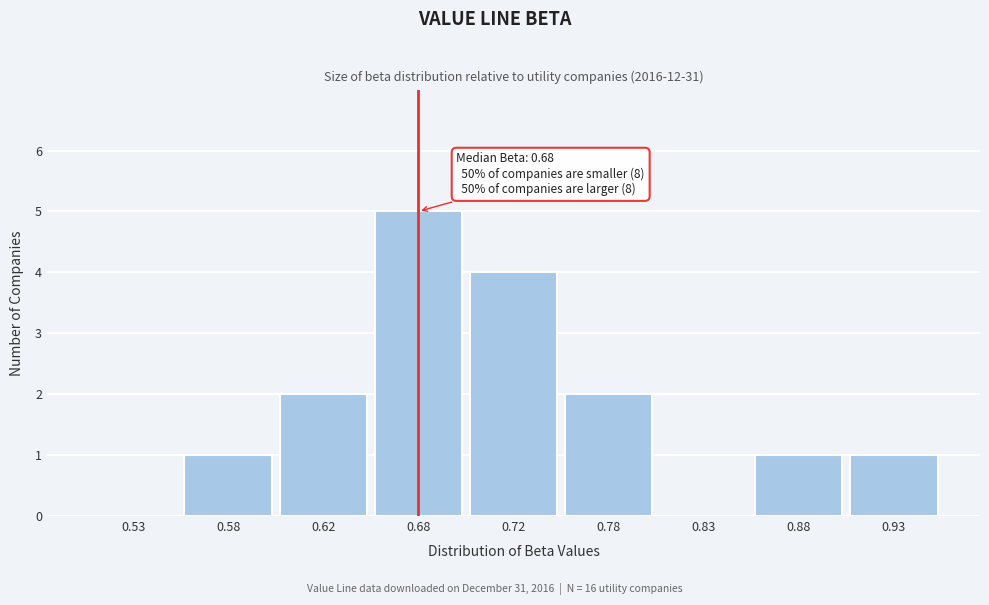

Reading right to left, list all the values displayed in this chart.

0.93=1	0.88=1	0.83=0	0.78=2	0.72=4	0.68=5	0.62=2	0.58=1	0.53=0